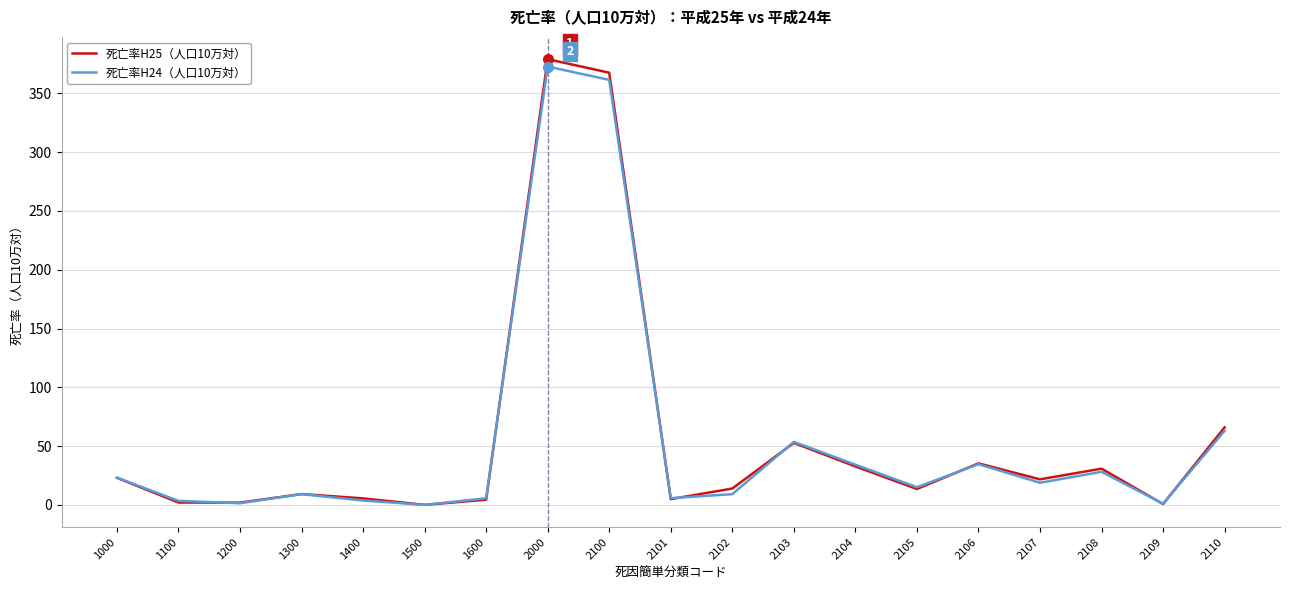

What is the maximum value for 死亡率H25（人口10万対）?

379.1